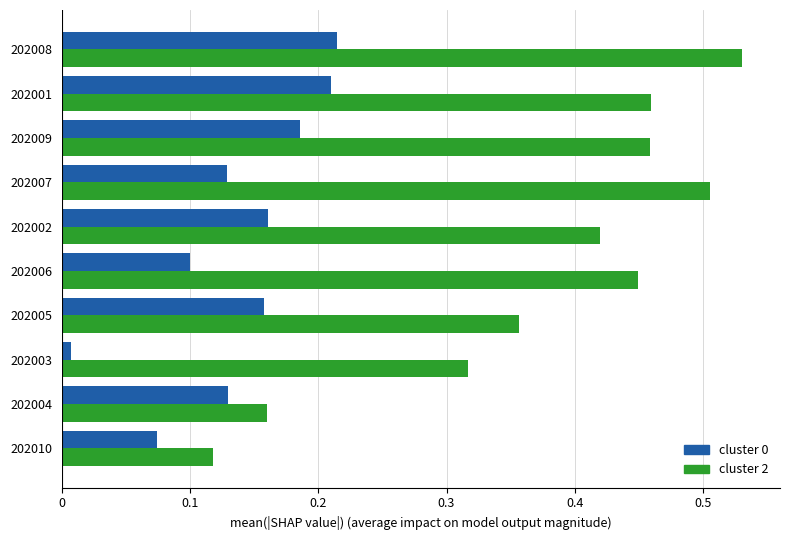

True or false: cluster 0 has a value of 0.1 at 202002.

False